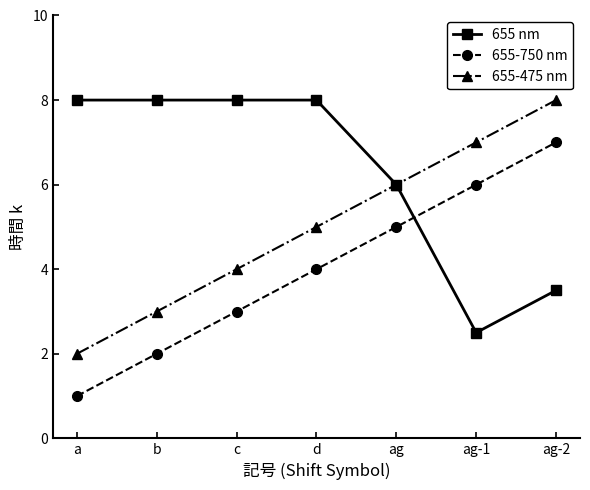

Which series has the largest total across all categories?

655 nm